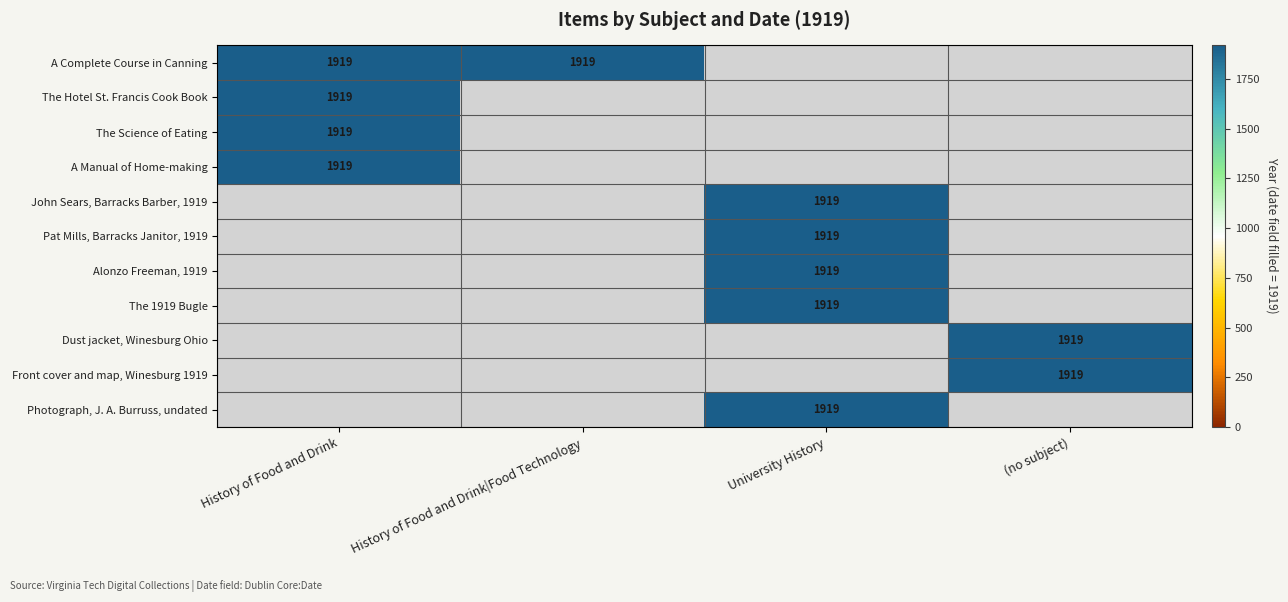

What is the difference between the maximum and second lowest values in the Dust jacket, Winesburg, Ohio series?

1919